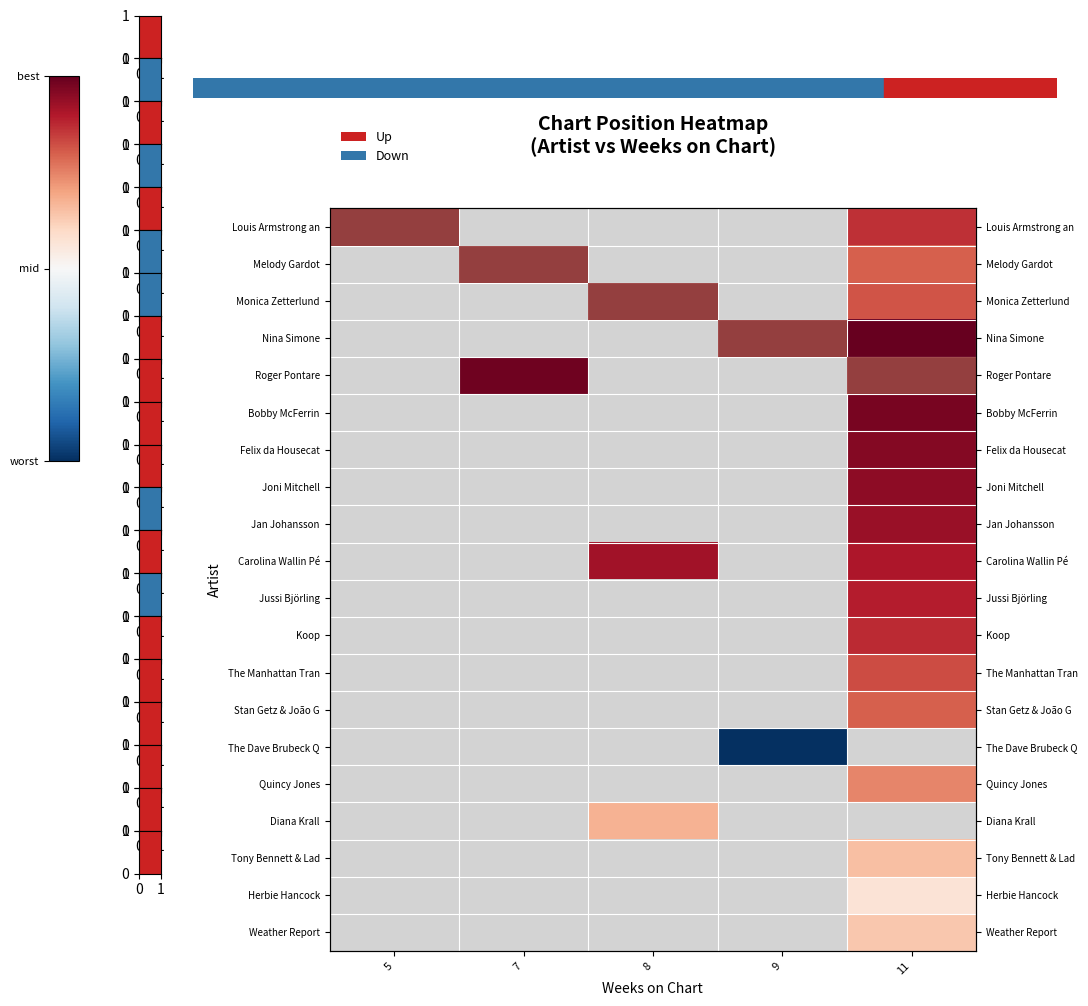

Count the number of categories in the chart.

5